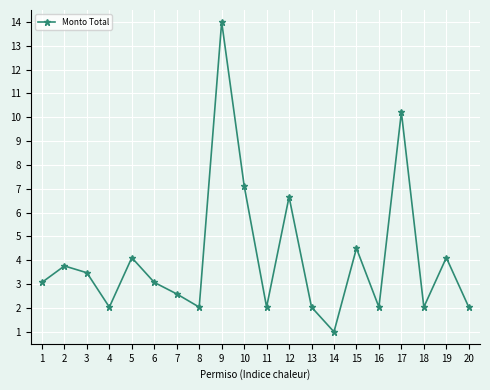

What is the change in value from 6 to 7?

-0.5